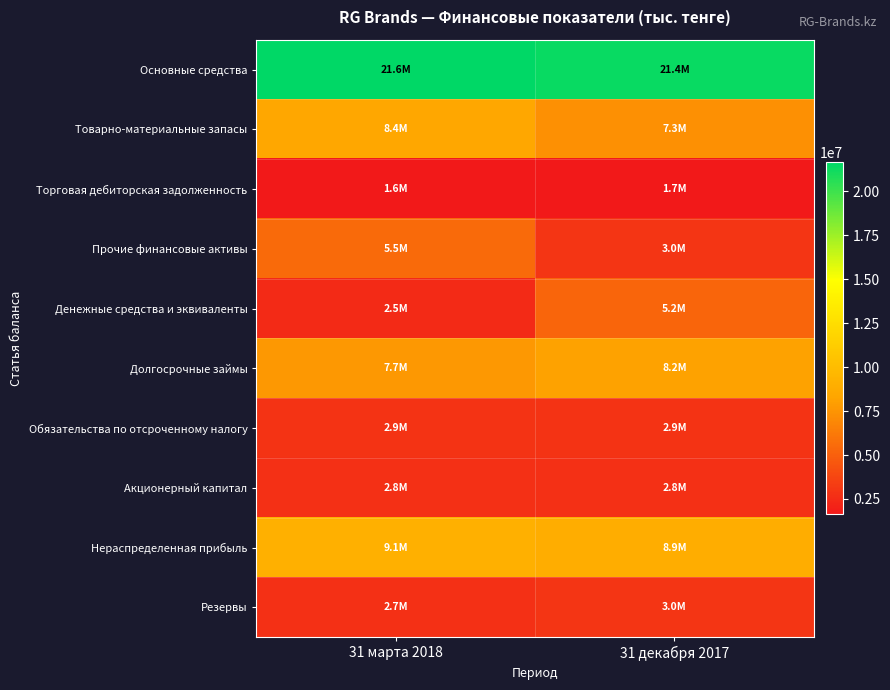

Which series has the widest spread of values?

Денежные средства и эквиваленты